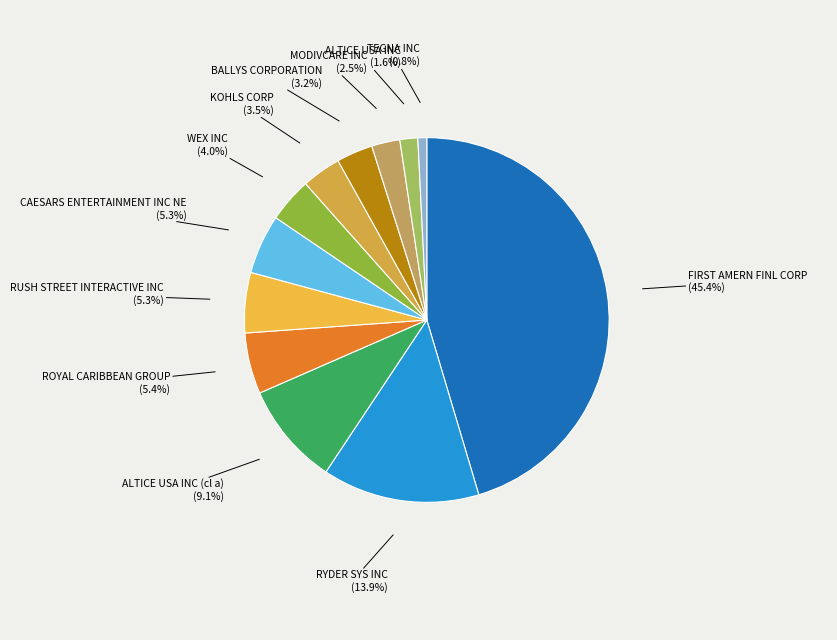

Which slice is the smallest?

TEGNA INC